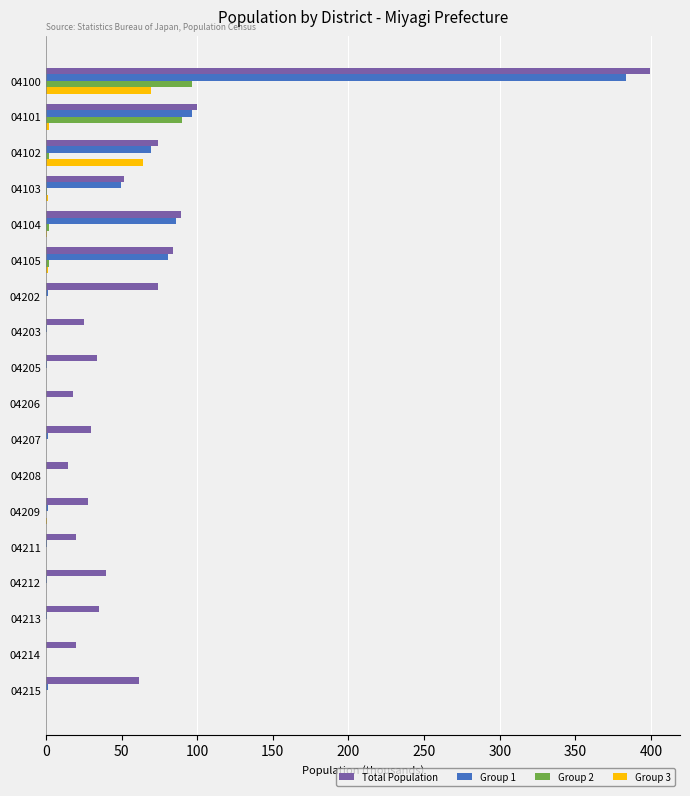

The value of Total Population at 04213 is 11.0. True or false?

False